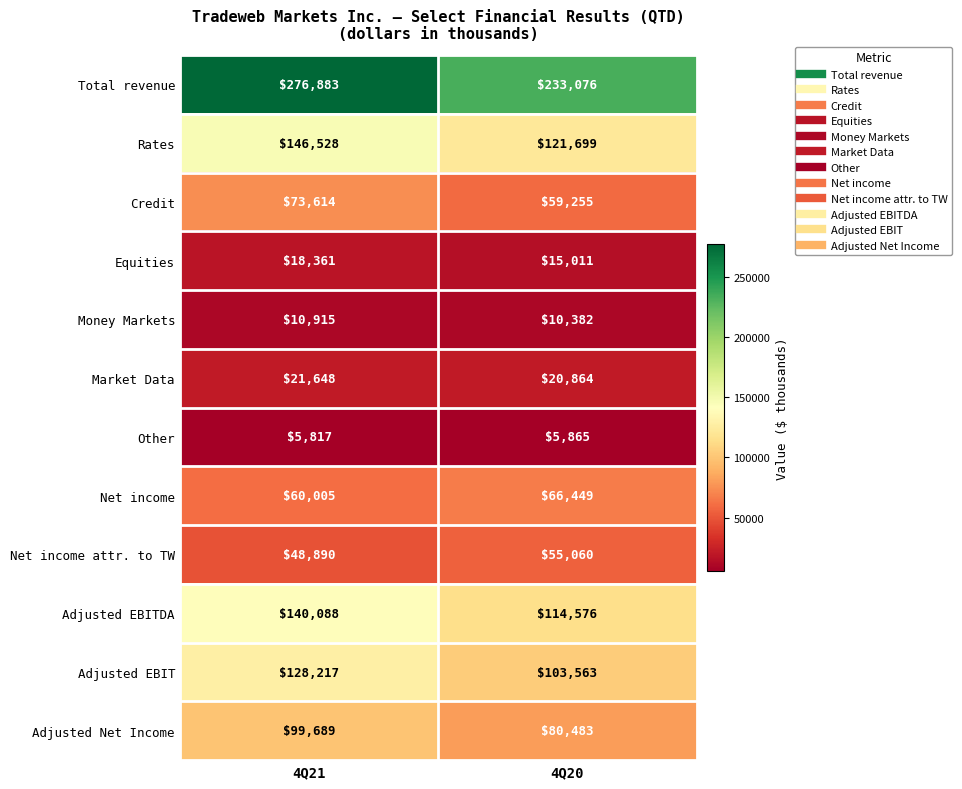

Reading right to left, list all the values displayed in this chart.

Total revenue: 4Q20=233076	4Q21=276883
Rates: 4Q20=121699	4Q21=146528
Credit: 4Q20=59255	4Q21=73614
Equities: 4Q20=15011	4Q21=18361
Money Markets: 4Q20=10382	4Q21=10915
Market Data: 4Q20=20864	4Q21=21648
Other: 4Q20=5865	4Q21=5817
Net income: 4Q20=66449	4Q21=60005
Net income attr. to TW: 4Q20=55060	4Q21=48890
Adjusted EBITDA: 4Q20=114576	4Q21=140088
Adjusted EBIT: 4Q20=103563	4Q21=128217
Adjusted Net Income: 4Q20=80483	4Q21=99689